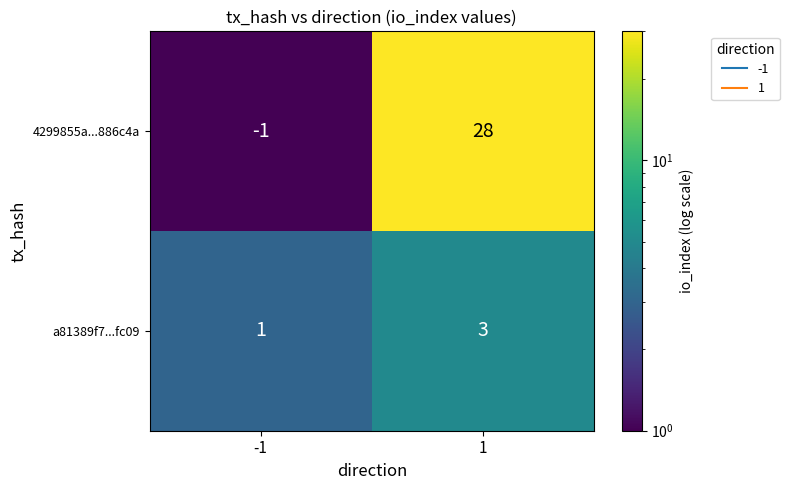

The value of 4299855a...886c4a at 1 is 28. True or false?

True